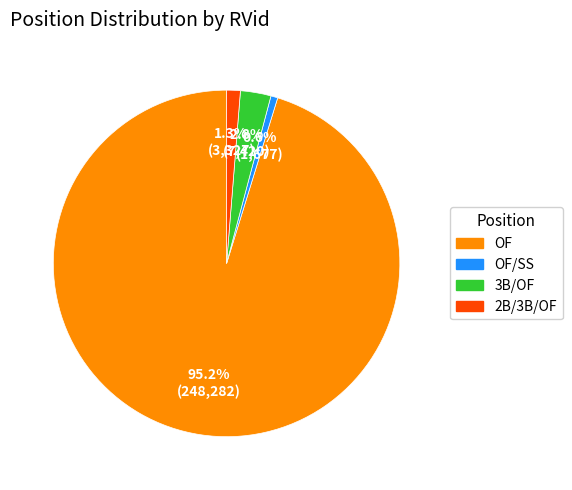

Is there a majority slice in this chart?

Yes